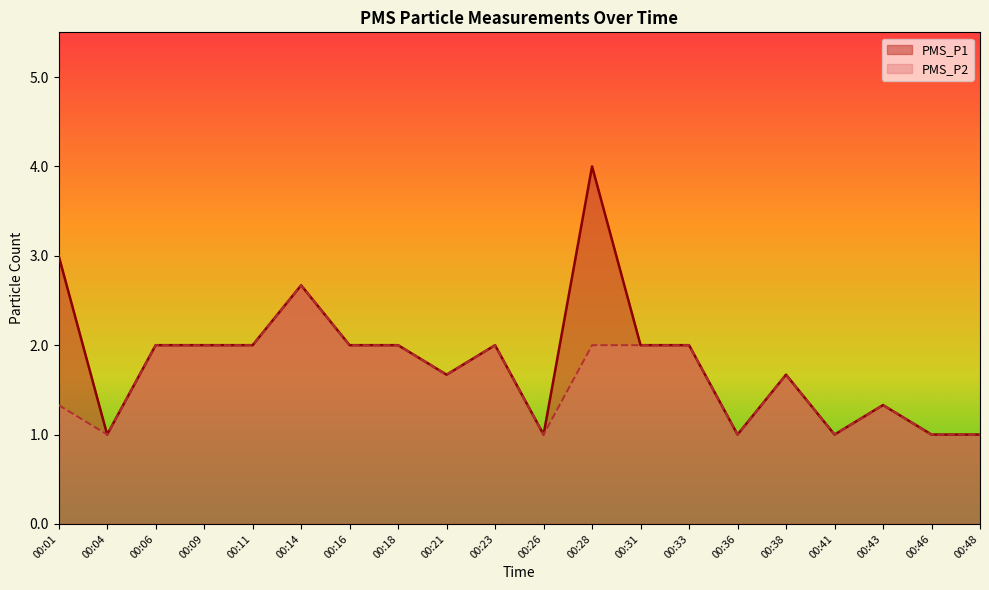

List the labels in order of PMS_P1 value, smallest first.

00:04, 00:26, 00:36, 00:41, 00:46, 00:48, 00:43, 00:21, 00:38, 00:06, 00:09, 00:11, 00:16, 00:18, 00:23, 00:31, 00:33, 00:14, 00:01, 00:28